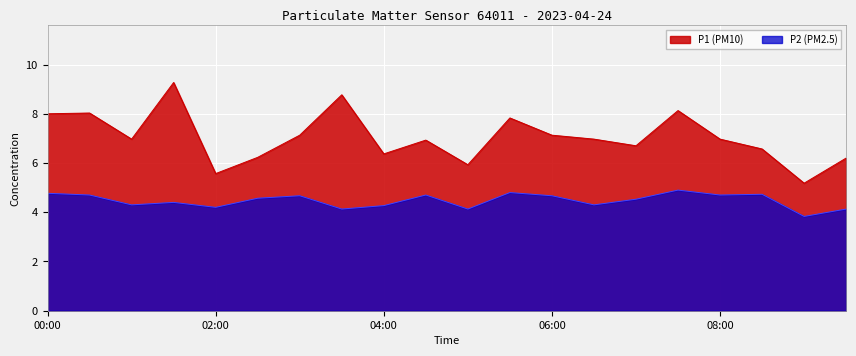

Rank the categories by P2 value from highest to lowest.

07:30, 05:30, 00:00, 08:30, 00:30, 04:30, 08:00, 03:00, 06:00, 02:30, 07:00, 01:30, 01:00, 06:30, 04:00, 02:00, 03:30, 05:00, 09:30, 09:00